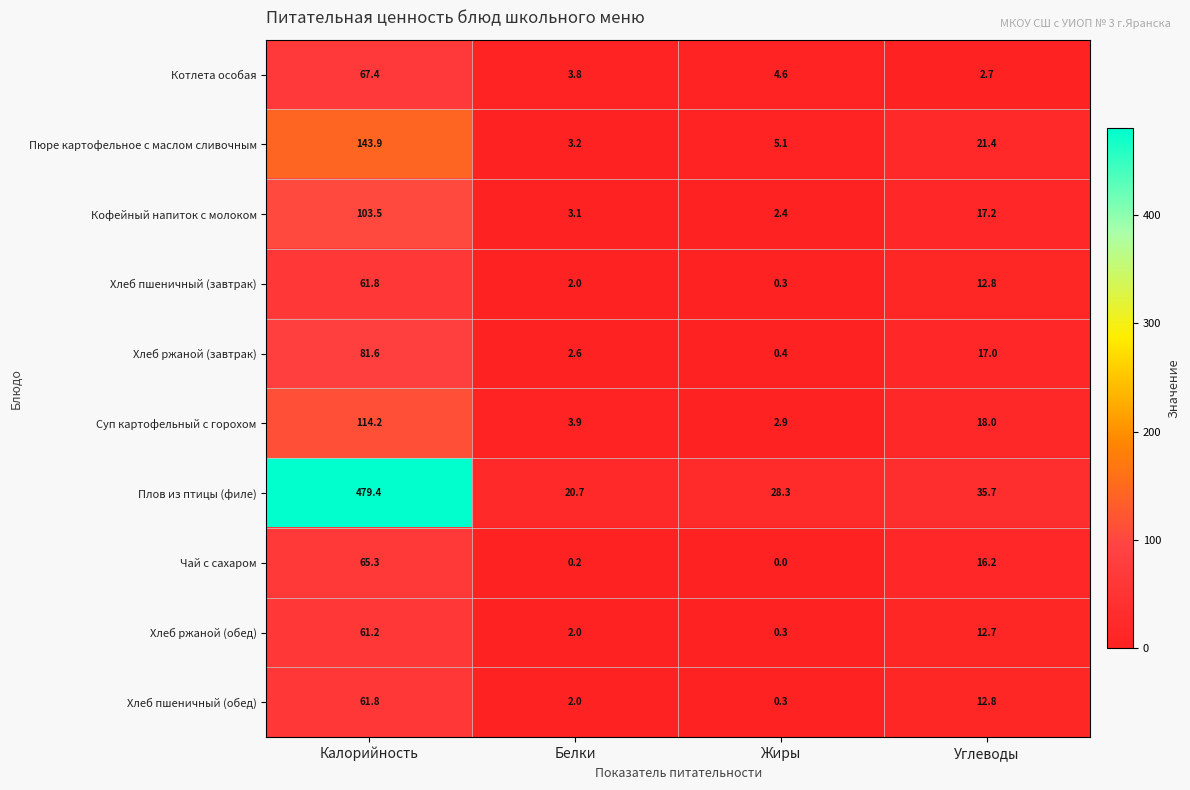

True or false: Котлета особая has a value of 3.8 at Белки.

True